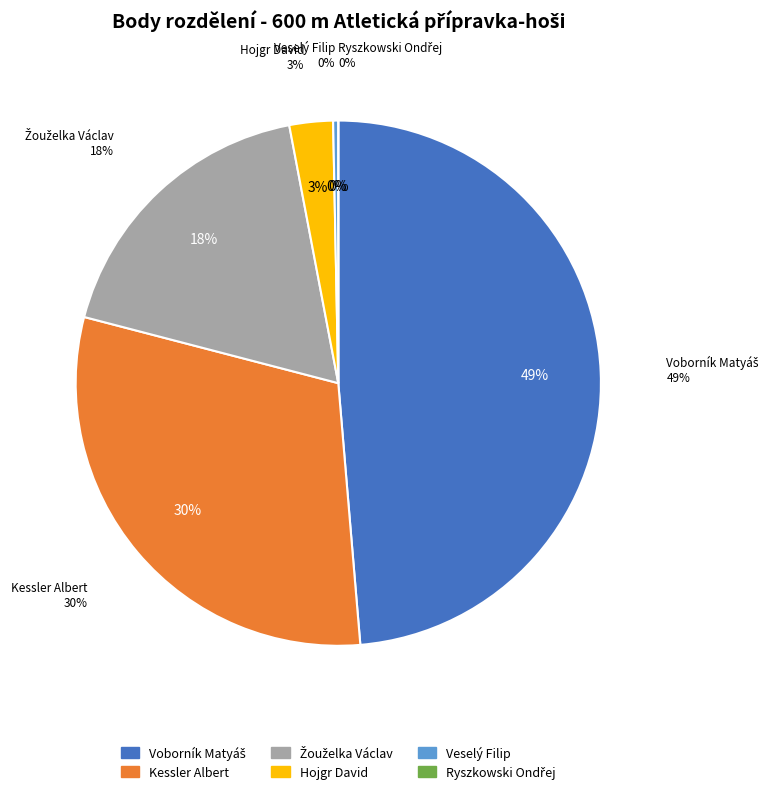

To the nearest percent, what portion does Žouželka Václav represent?

18%